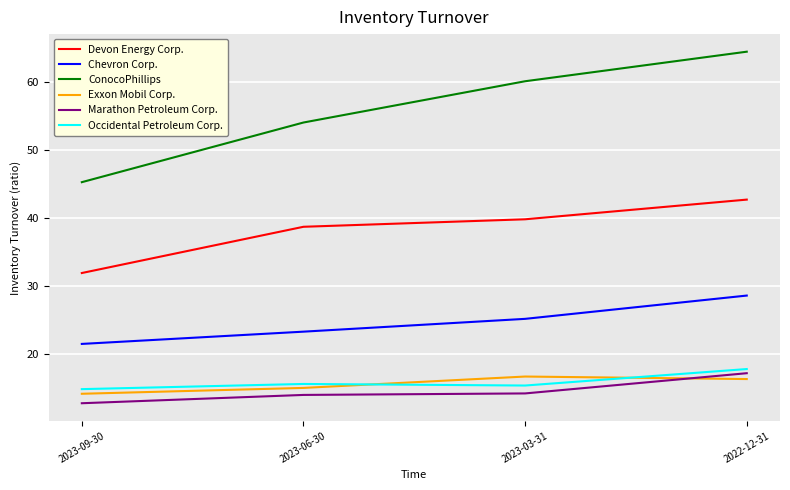

What is the difference between the ConocoPhillips values at 2023-06-30 and 2023-03-31?

6.1